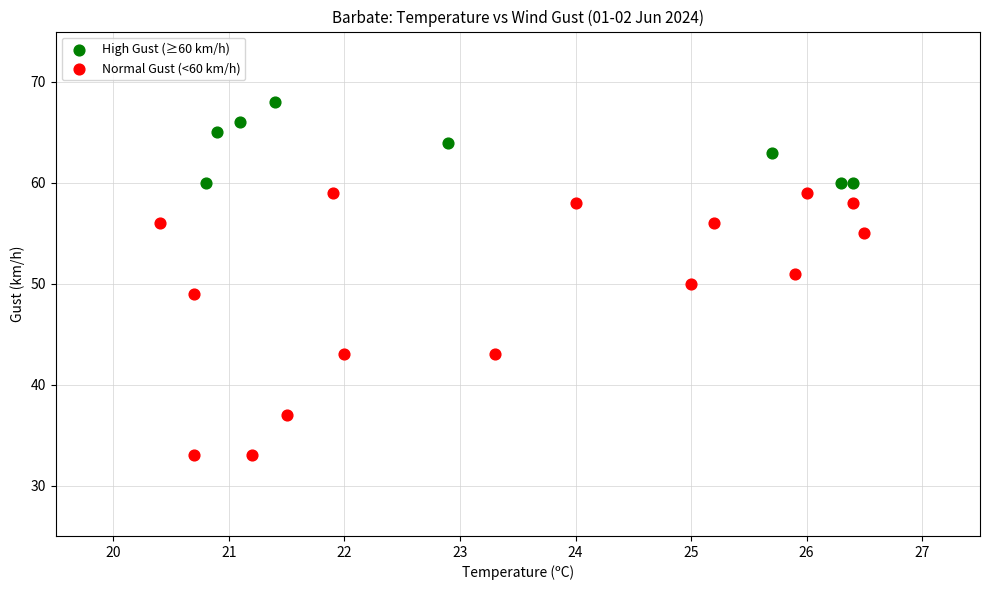

Which series has the largest Y range (max minus min)?

Normal Gust (<60 km/h)